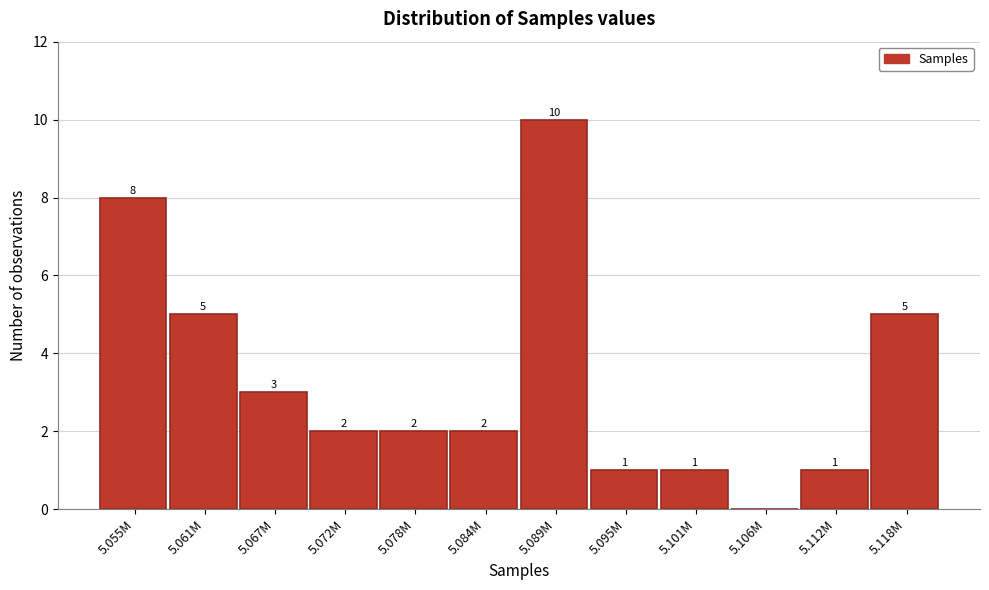

Reading right to left, extract all data points from this chart.

5.118M=5	5.112M=1	5.106M=0	5.101M=1	5.095M=1	5.089M=10	5.084M=2	5.078M=2	5.072M=2	5.067M=3	5.061M=5	5.055M=8